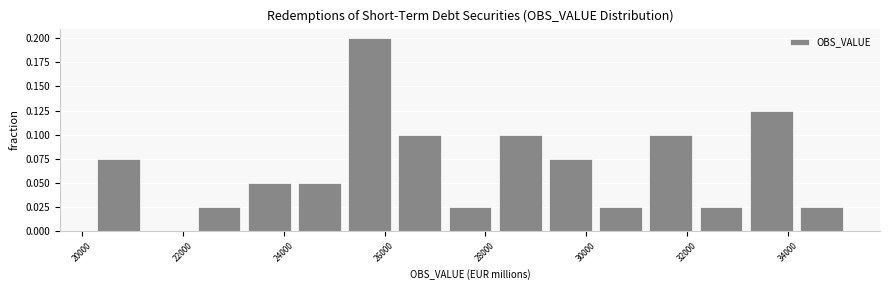

Over which range of the x-axis is the bar tallest?

25200 to 26200